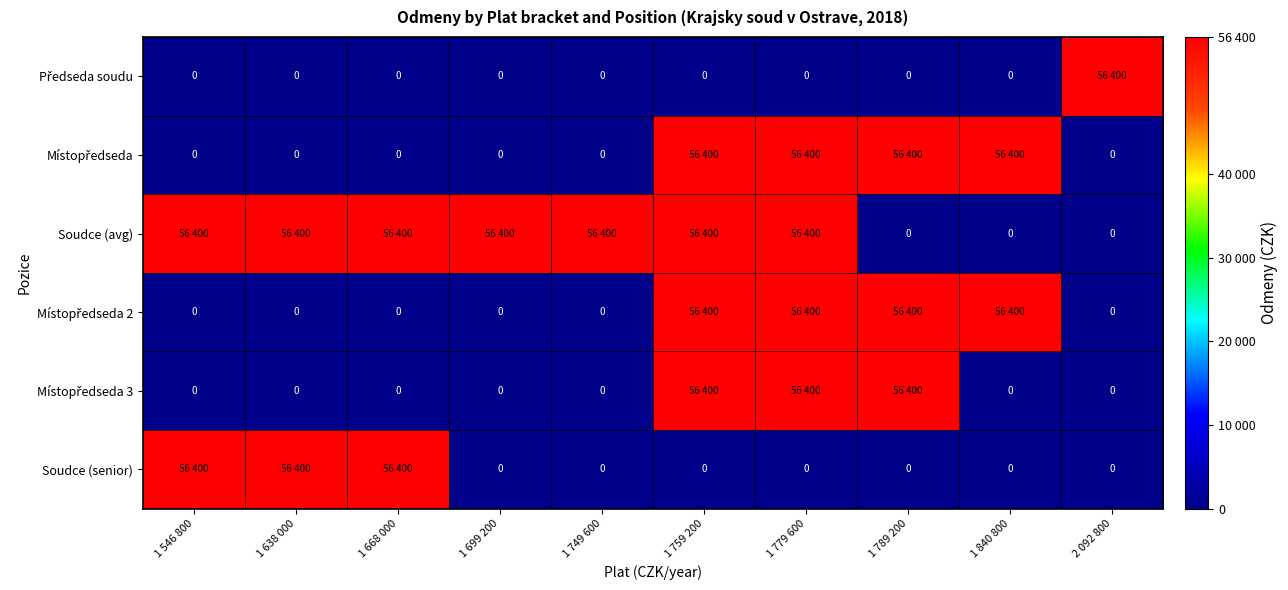

Between 1 546 800 and 1 638 000, which is larger?

1 546 800